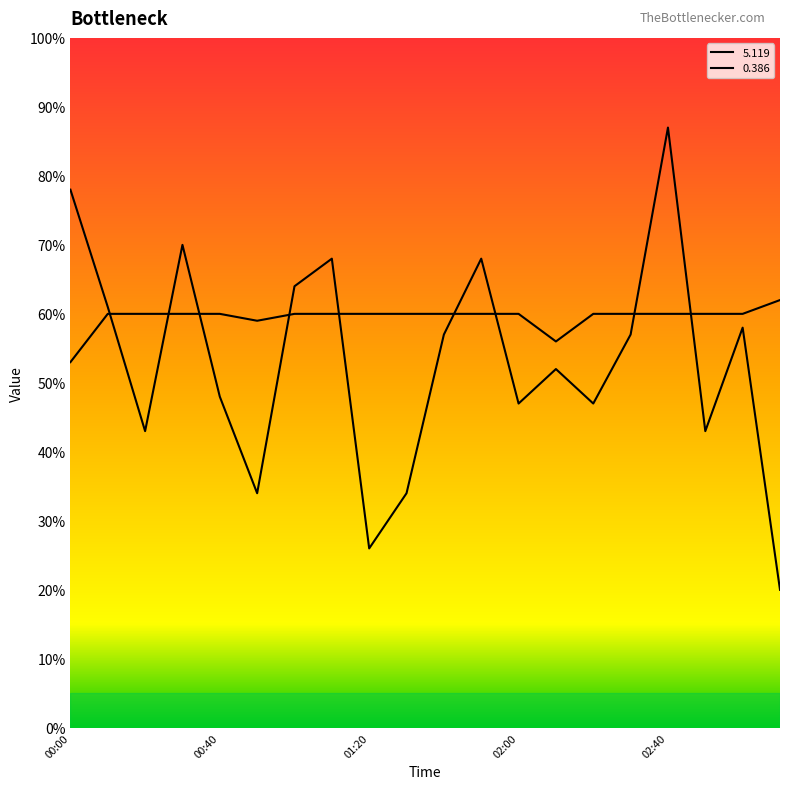

True or false: 5.119 has a value of -1.4 at 2001/10/31 00:30.

False